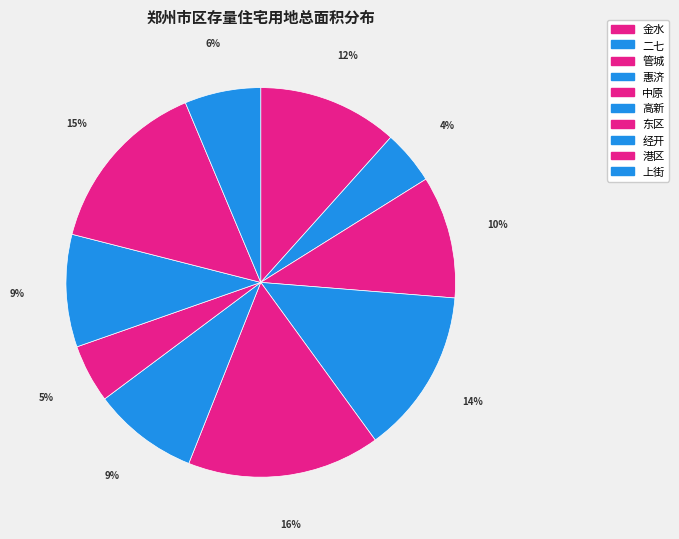

How many segments does this pie chart have?

10